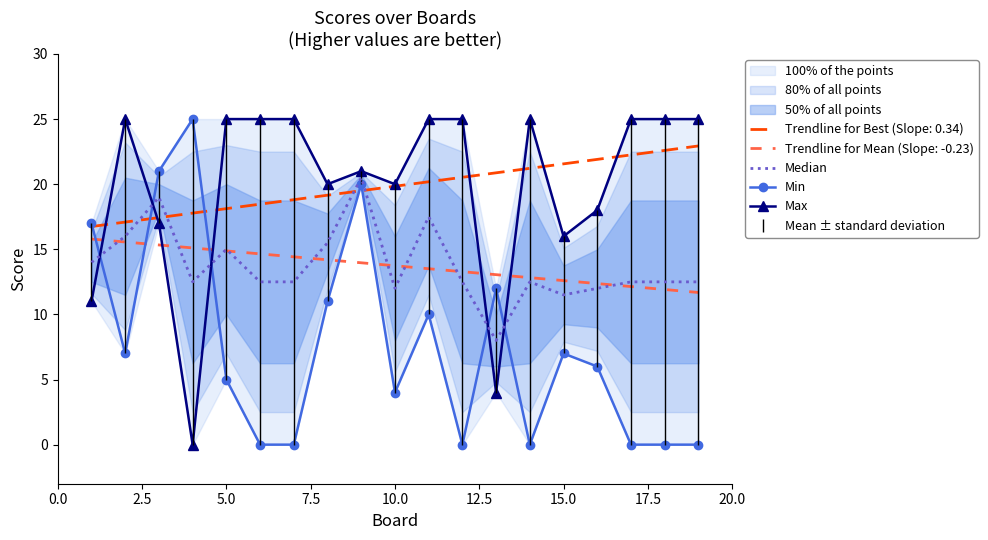

Reading left to right, list all the values displayed in this chart.

Median: 14.0	16.0	19.0	12.5	15.0	12.5	12.5	15.5	20.5	12.0	17.5	12.5	8.0	12.5	11.5	12.0	12.5	12.5	12.5
Min: 17.0	7.0	21.0	25.0	5.0	0.0	0.0	11.0	20.0	4.0	10.0	0.0	12.0	0.0	7.0	6.0	0.0	0.0	0.0
Max: 11.0	25.0	17.0	0.0	25.0	25.0	25.0	20.0	21.0	20.0	25.0	25.0	4.0	25.0	16.0	18.0	25.0	25.0	25.0